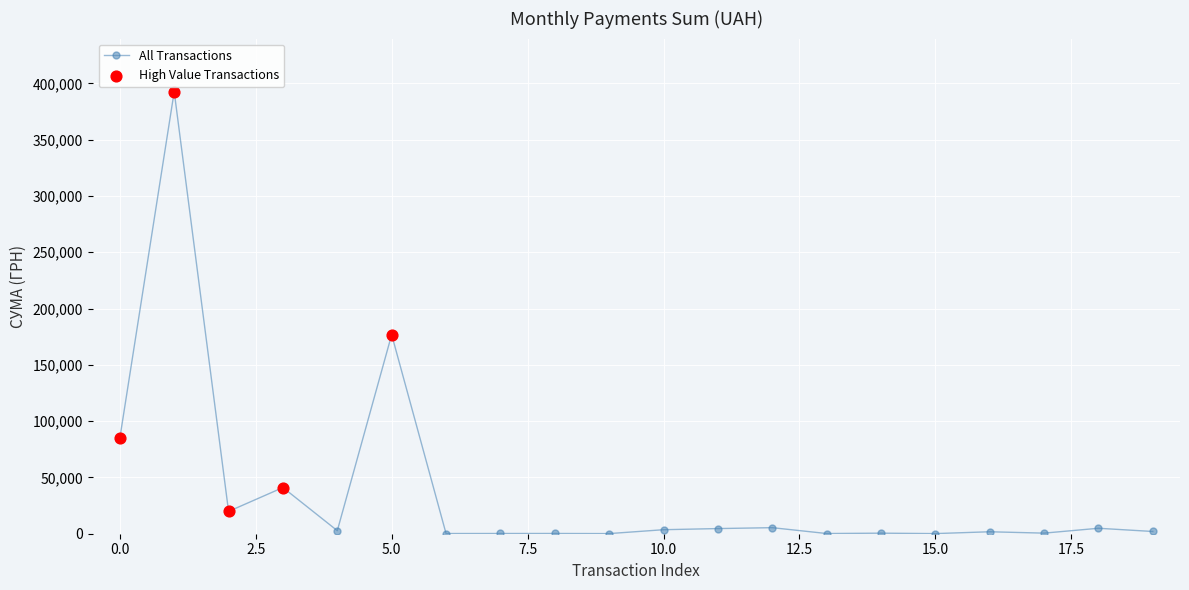

True or false: there are more than 1 points higher than both neighbors.

True